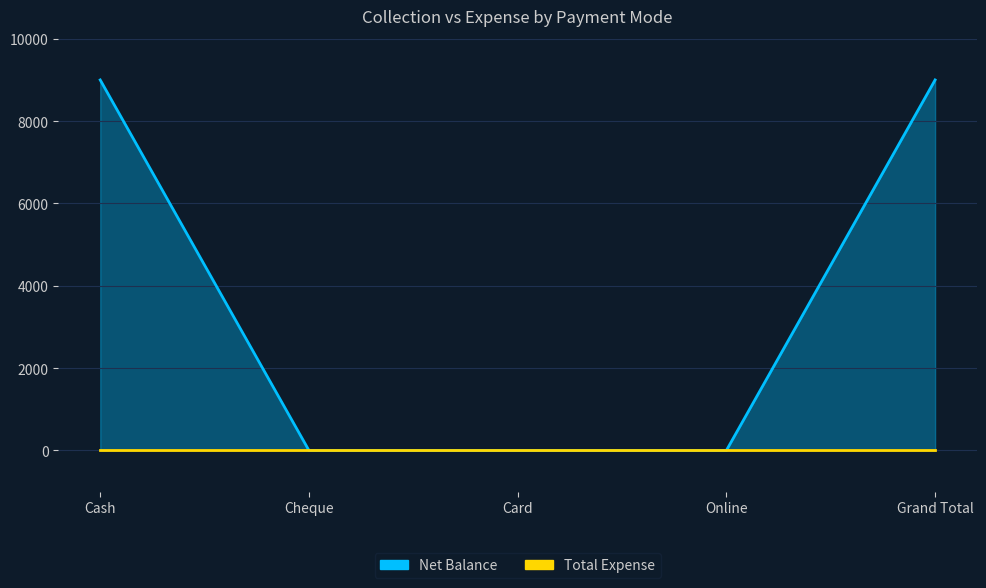

Is it true that the value at Cheque is 0?

True